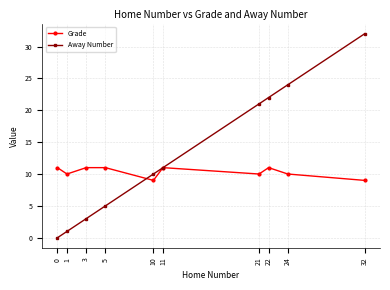

Rank the categories by Away Number value from lowest to highest.

0, 1, 3, 5, 10, 11, 21, 22, 24, 32